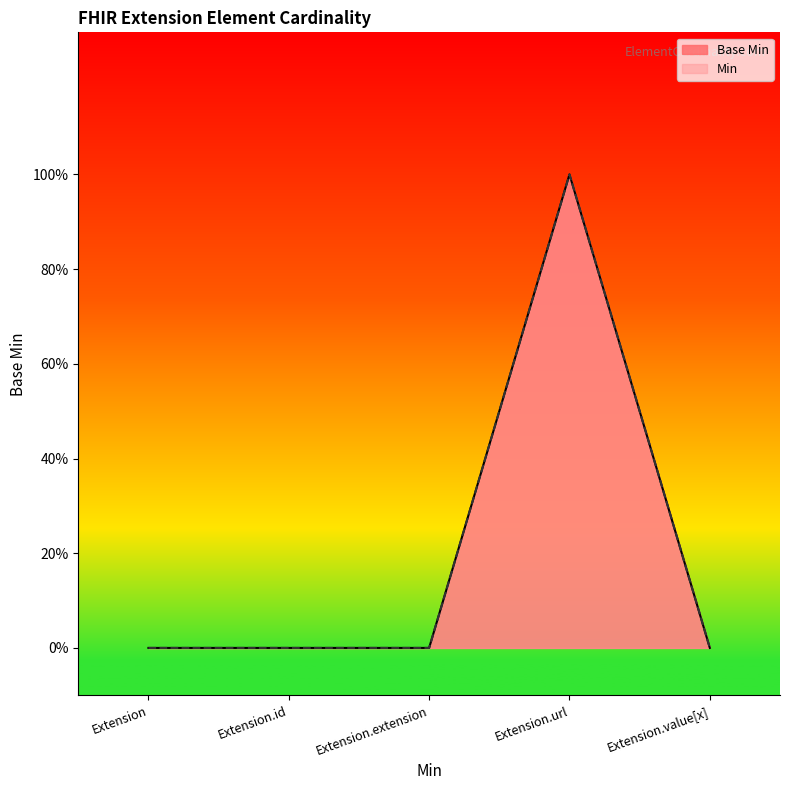

Rank the categories by value from highest to lowest.

Extension.url, Extension, Extension.id, Extension.extension, Extension.value[x]